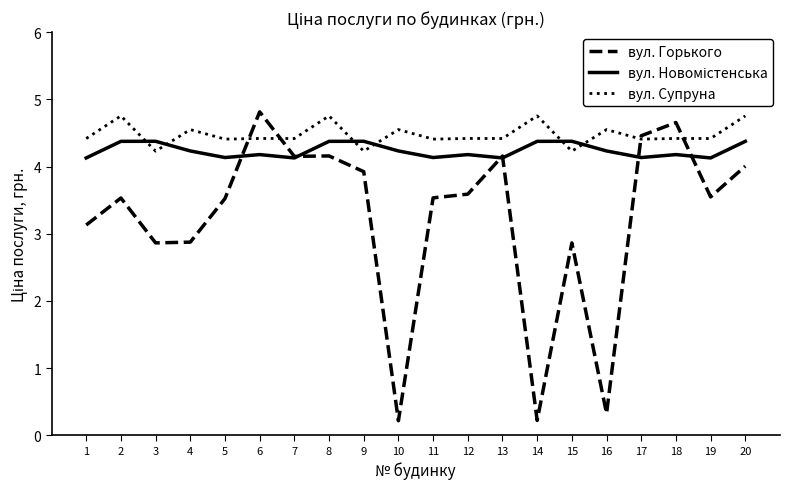

True or false: вул. Супруна has more than 2 interior local peaks.

True